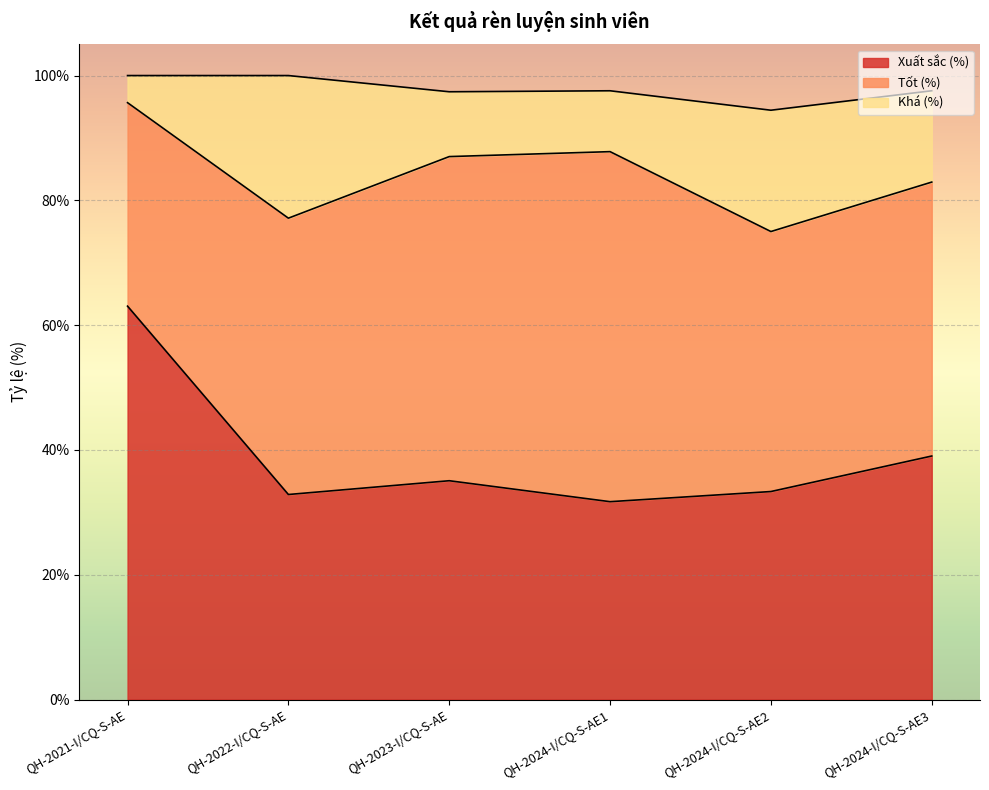

What position from the right is QH-2023-I/CQ-S-AE?

4